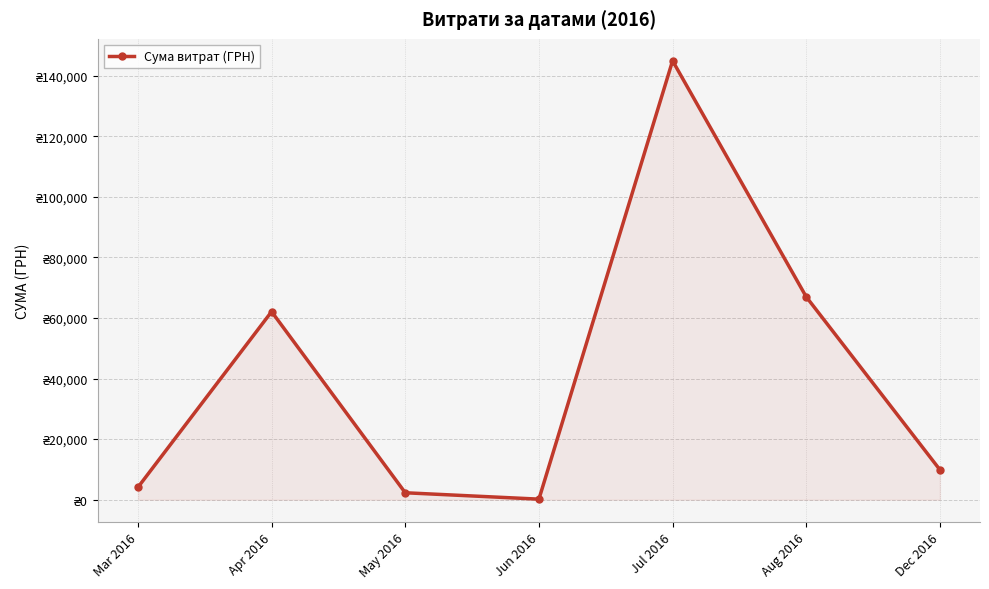

Is this an area chart (filled region under the line)?

Yes